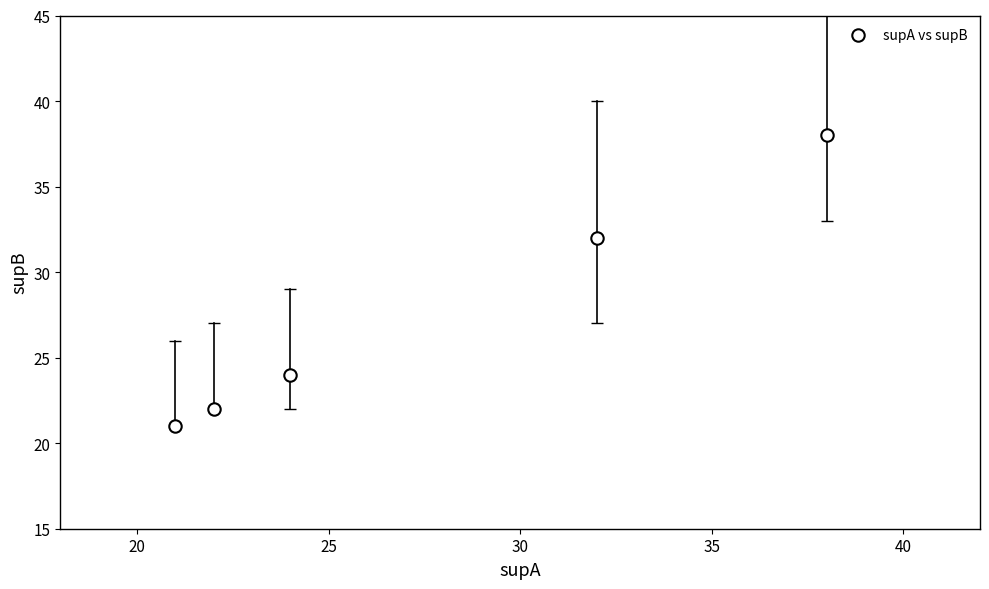

What Y value in the scatter plot is closest to 29?

32